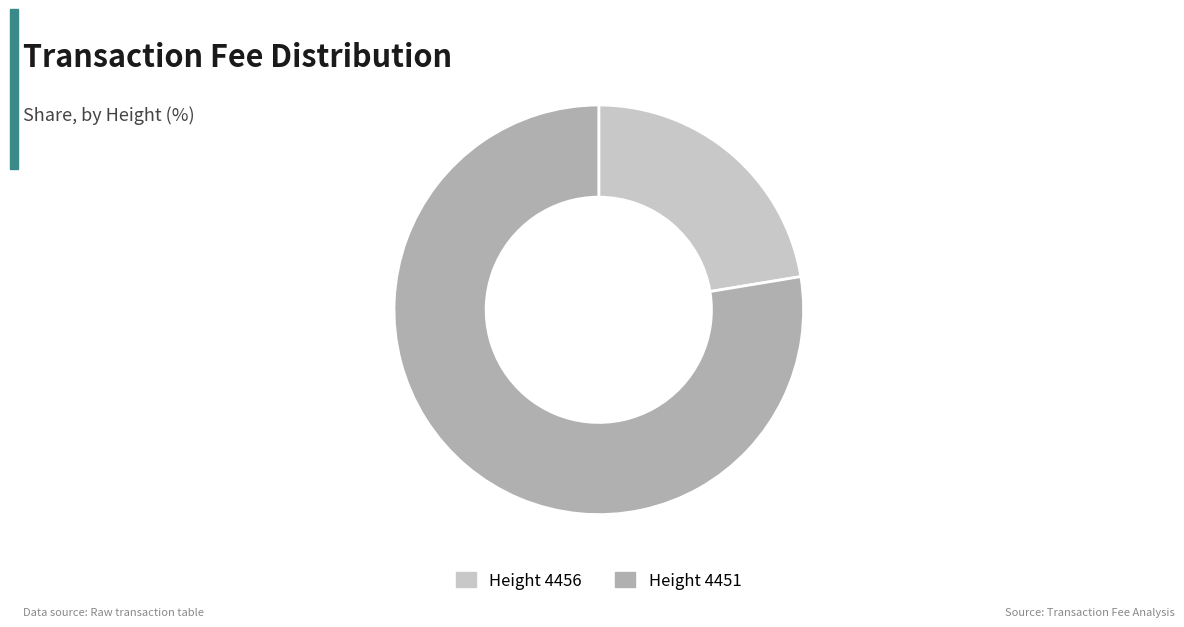

Rank the categories by value from lowest to highest.

Height 4456, Height 4451